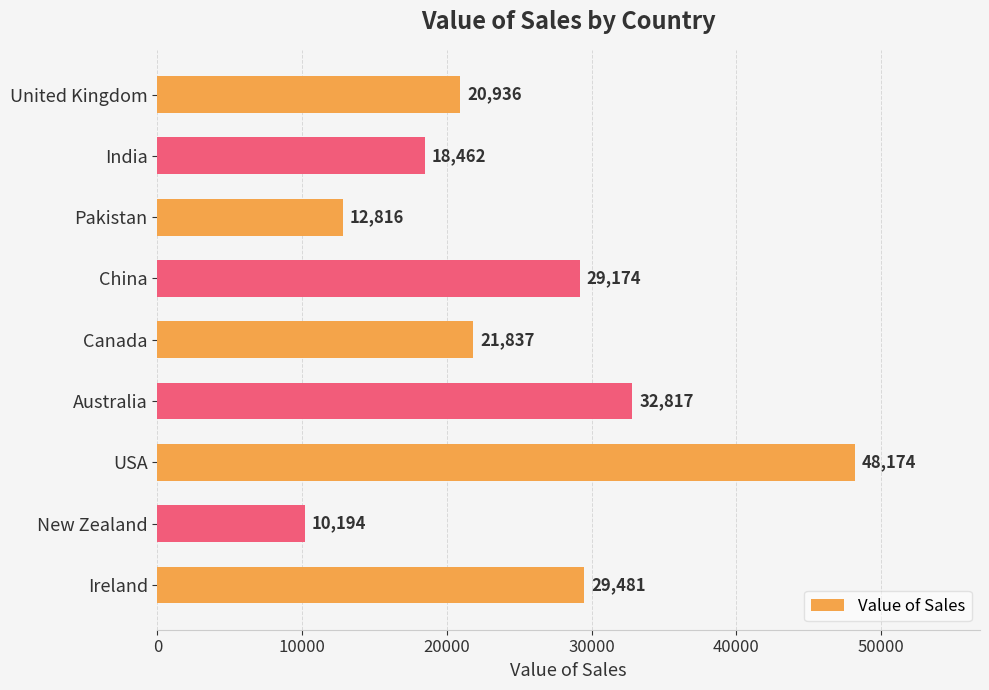

Which label corresponds to the largest value in the chart?

USA